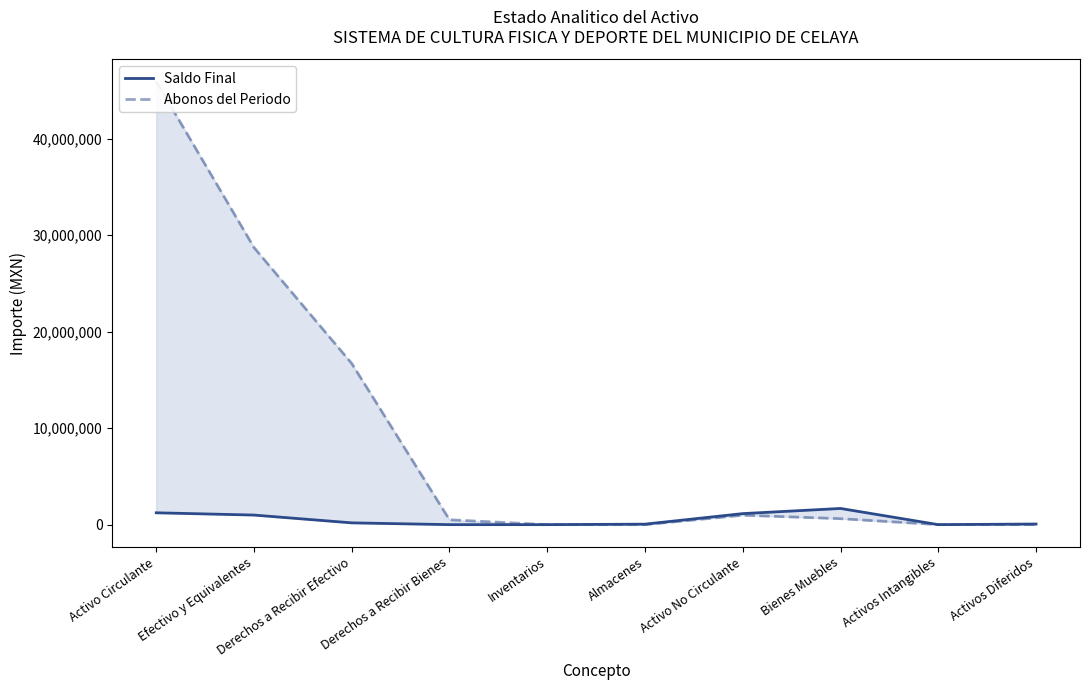

What is the maximum value for Saldo Final?

1676890.5